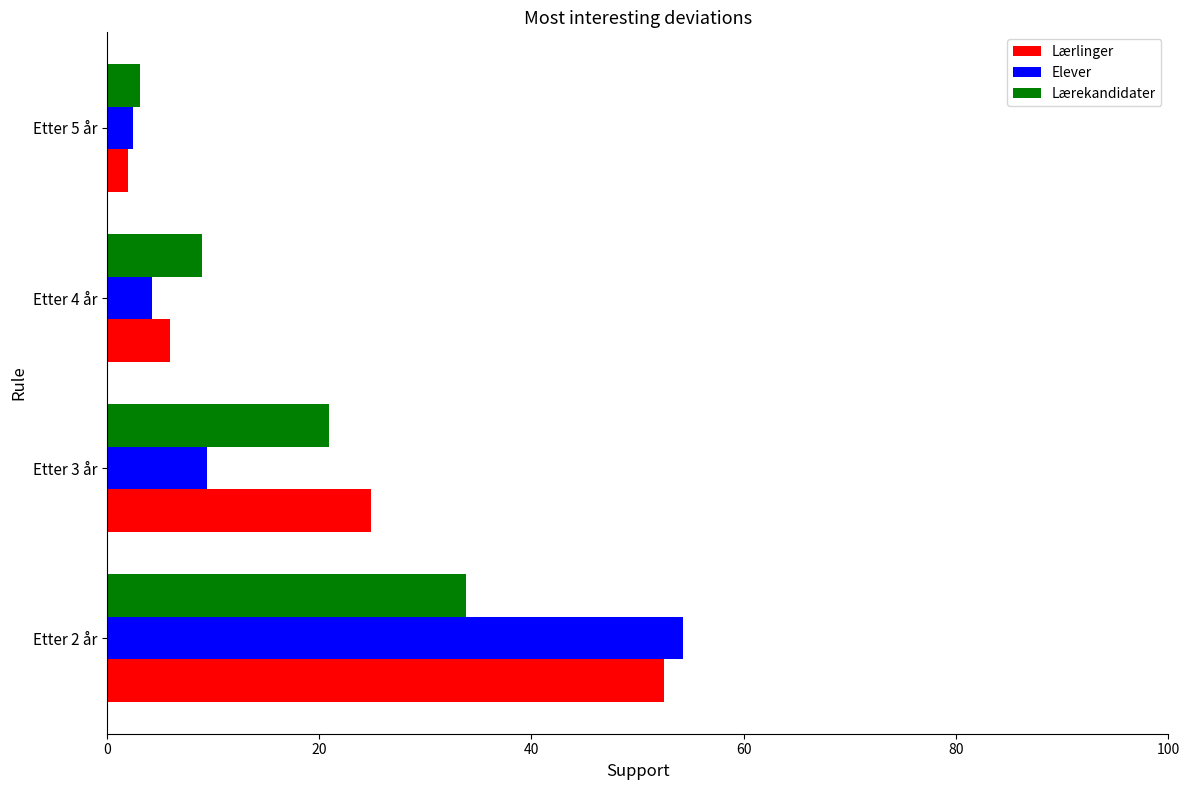

Is it true that Lærekandidater equals 9.0 at Etter 4 år?

True